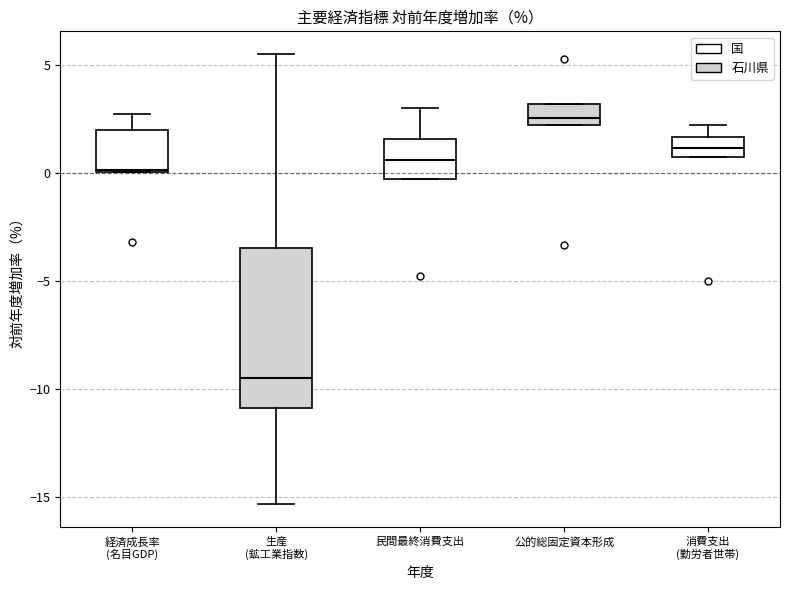

Where is the lower edge of the box for 公的総固定資本形成 on the y-axis? The values are not printed on the chart, so give them approximately, as read against the axis.

2.0